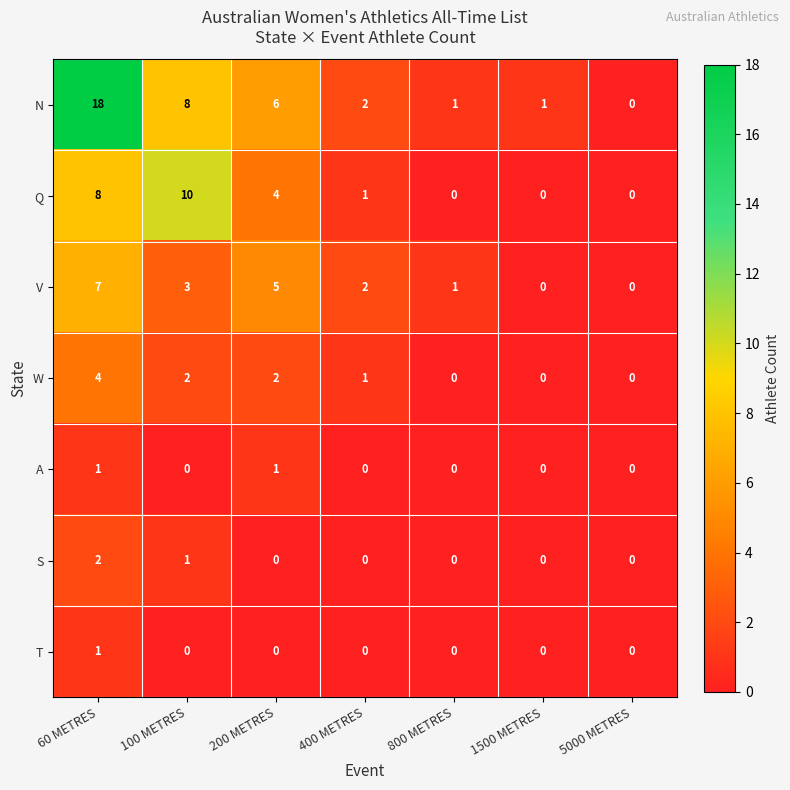

What is the difference between the second highest and second lowest values in the Q series?

8